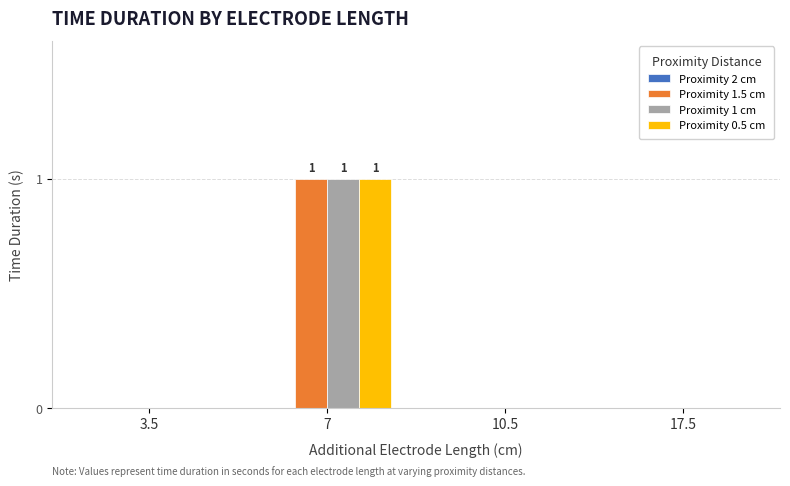

Which category has the highest value in the Proximity 1.5 cm series?

7